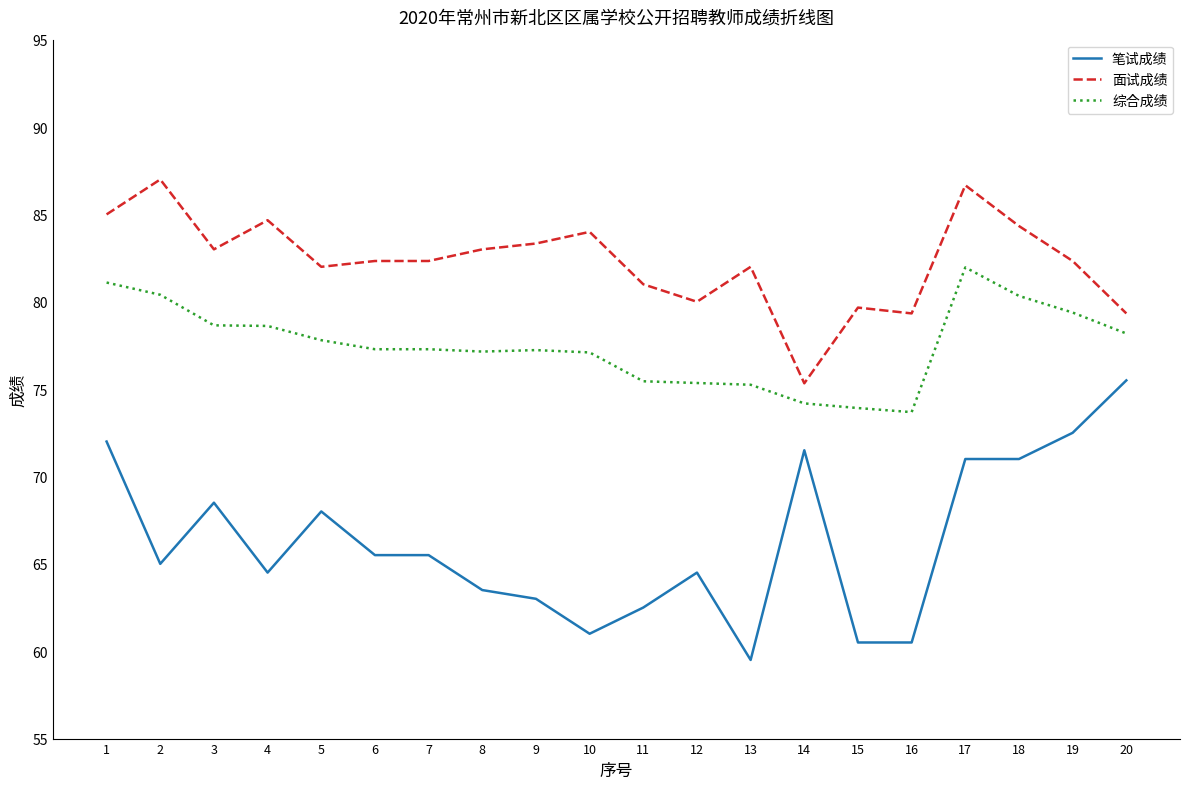

Between 2 and 4, which series saw the biggest shift?

面试成绩